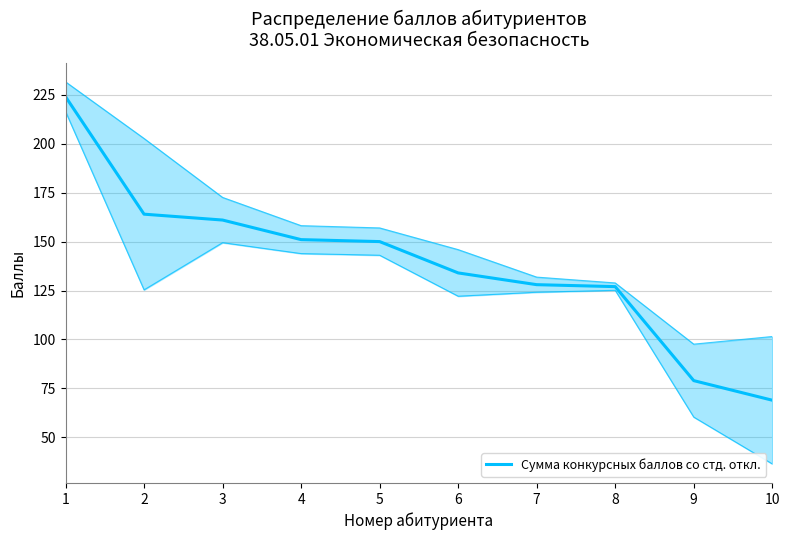

What is the difference between the second highest and minimum values?

95